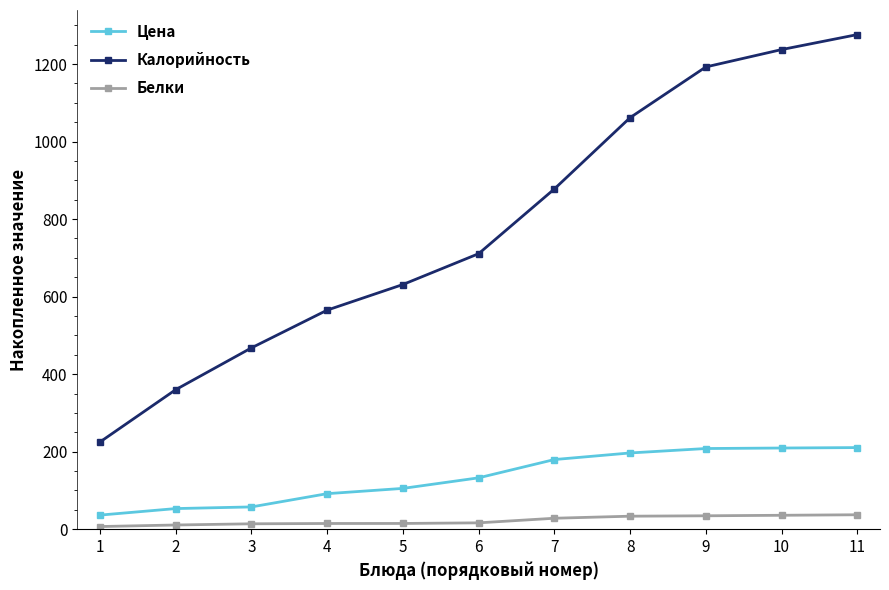

What is the difference between the highest and lowest values at 3?

453.8